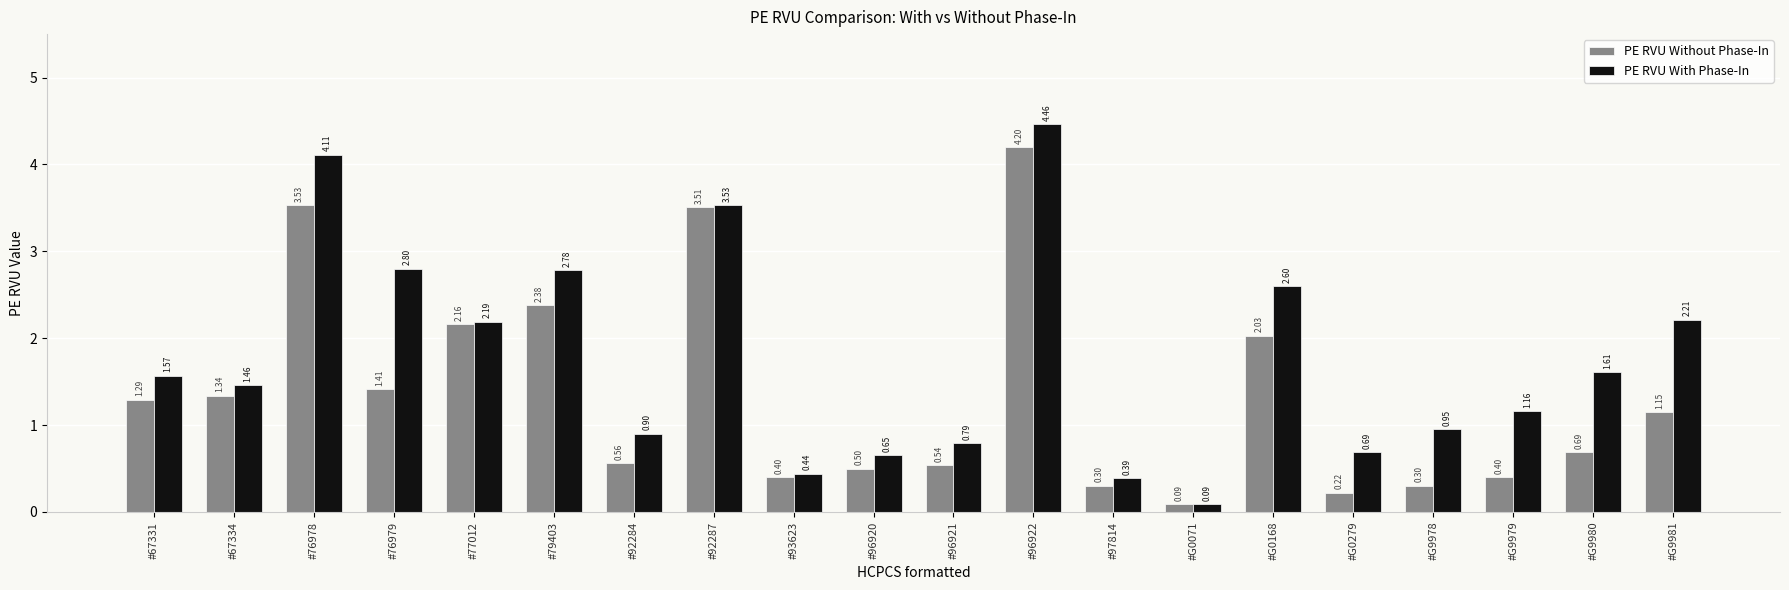

How many data points in PE RVU Without Phase-In are above 1?

10